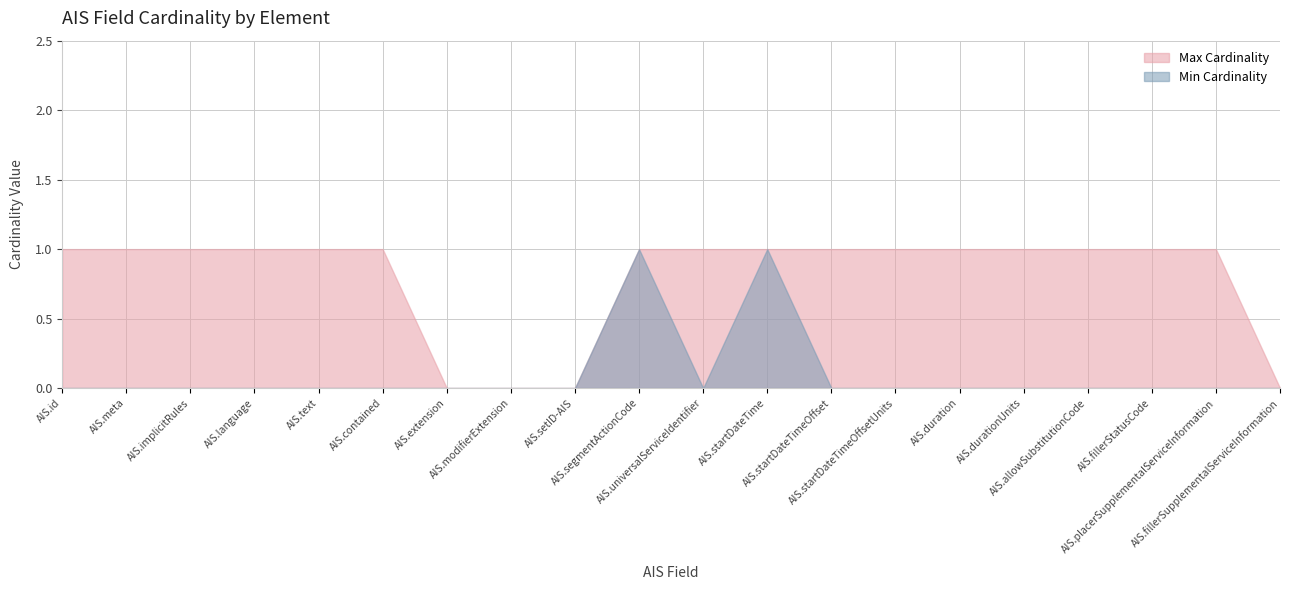

The value of Max Cardinality at AIS.placerSupplementalServiceInformation is 0. True or false?

False